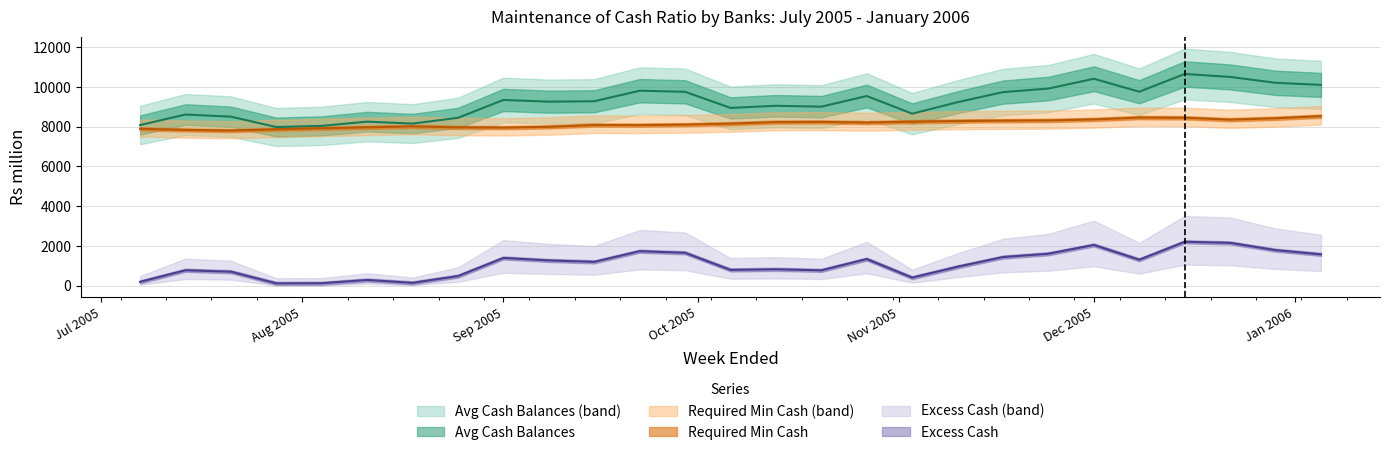

The value of Required Min Cash at Dec 2005 is 8360.5. True or false?

True